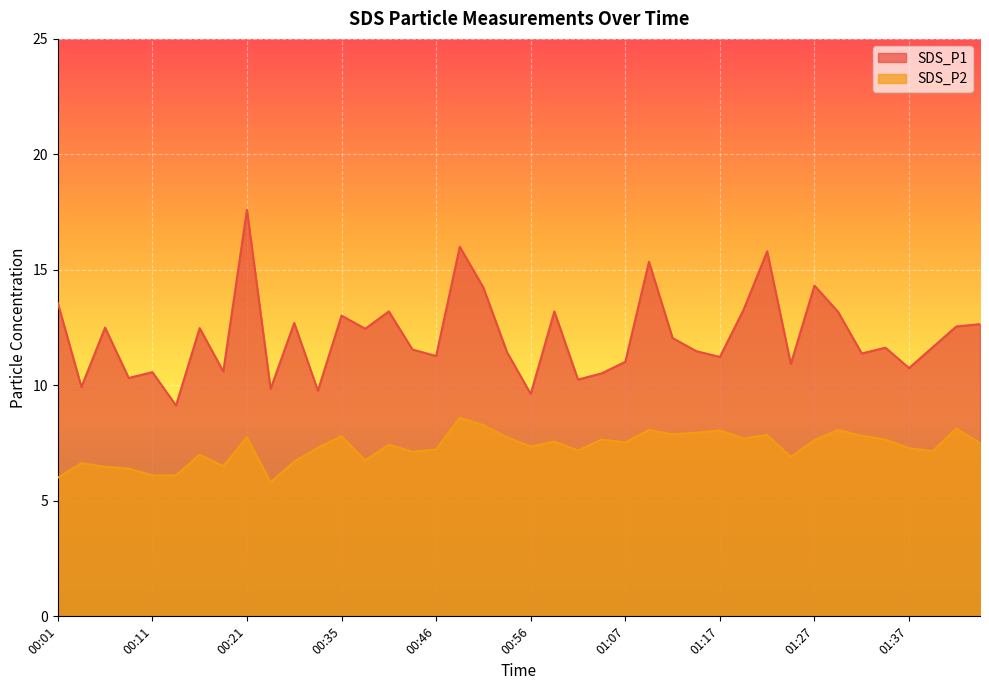

True or false: SDS_P2 and SDS_P1 cross at least once.

False